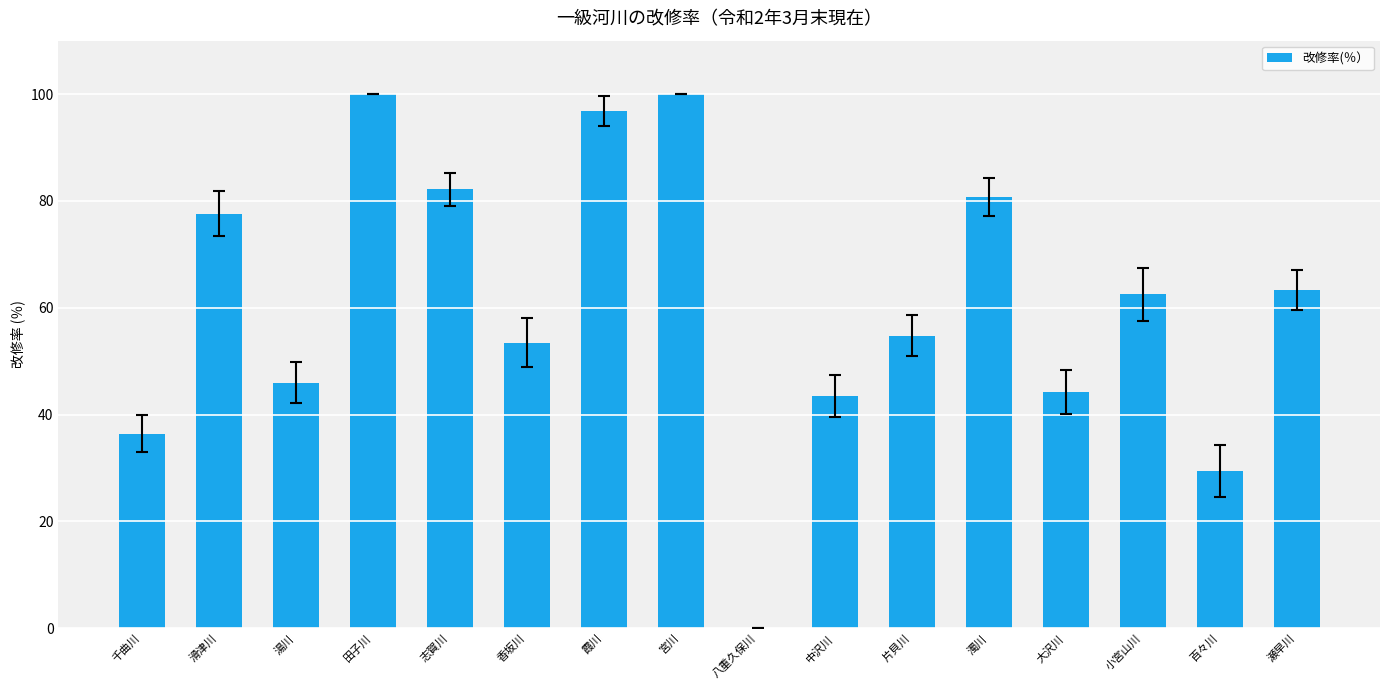

What value does the data have at 霞川?

96.9